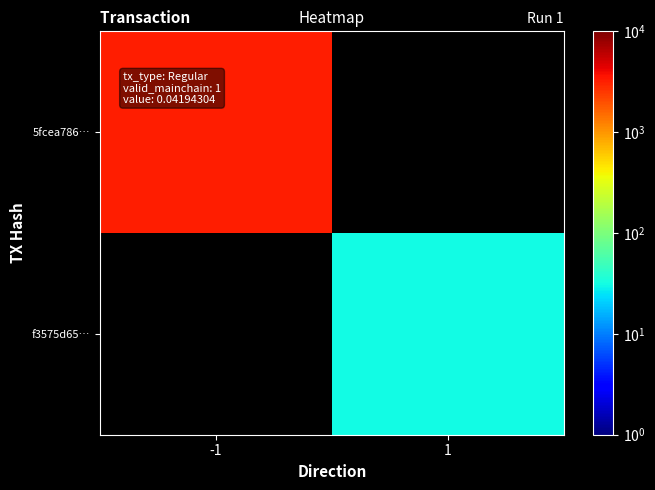

Count the number of data series in this chart.

2